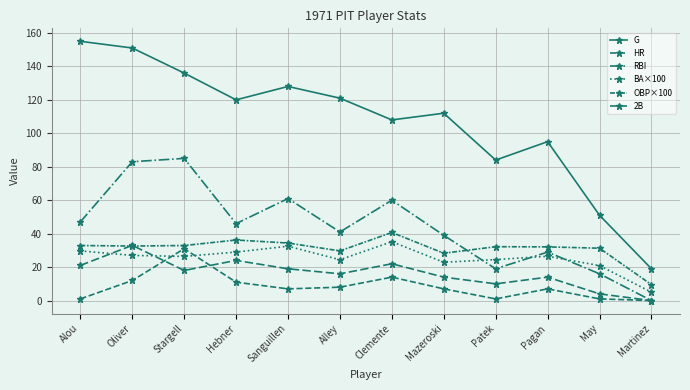

Is this an area chart (filled region under the line)?

No